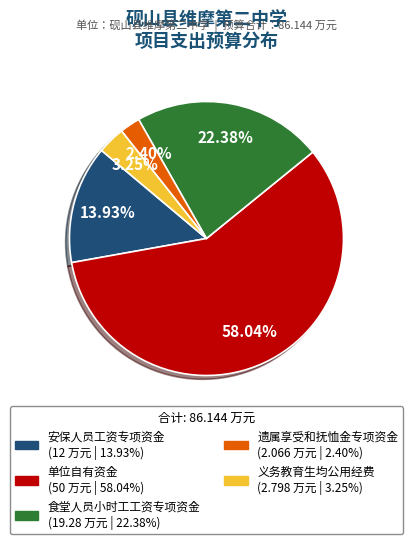

To the nearest percent, what is the difference between the 义务教育生均公用经费 and 遗属享受和抚恤金专项资金 slice percentages?

1%